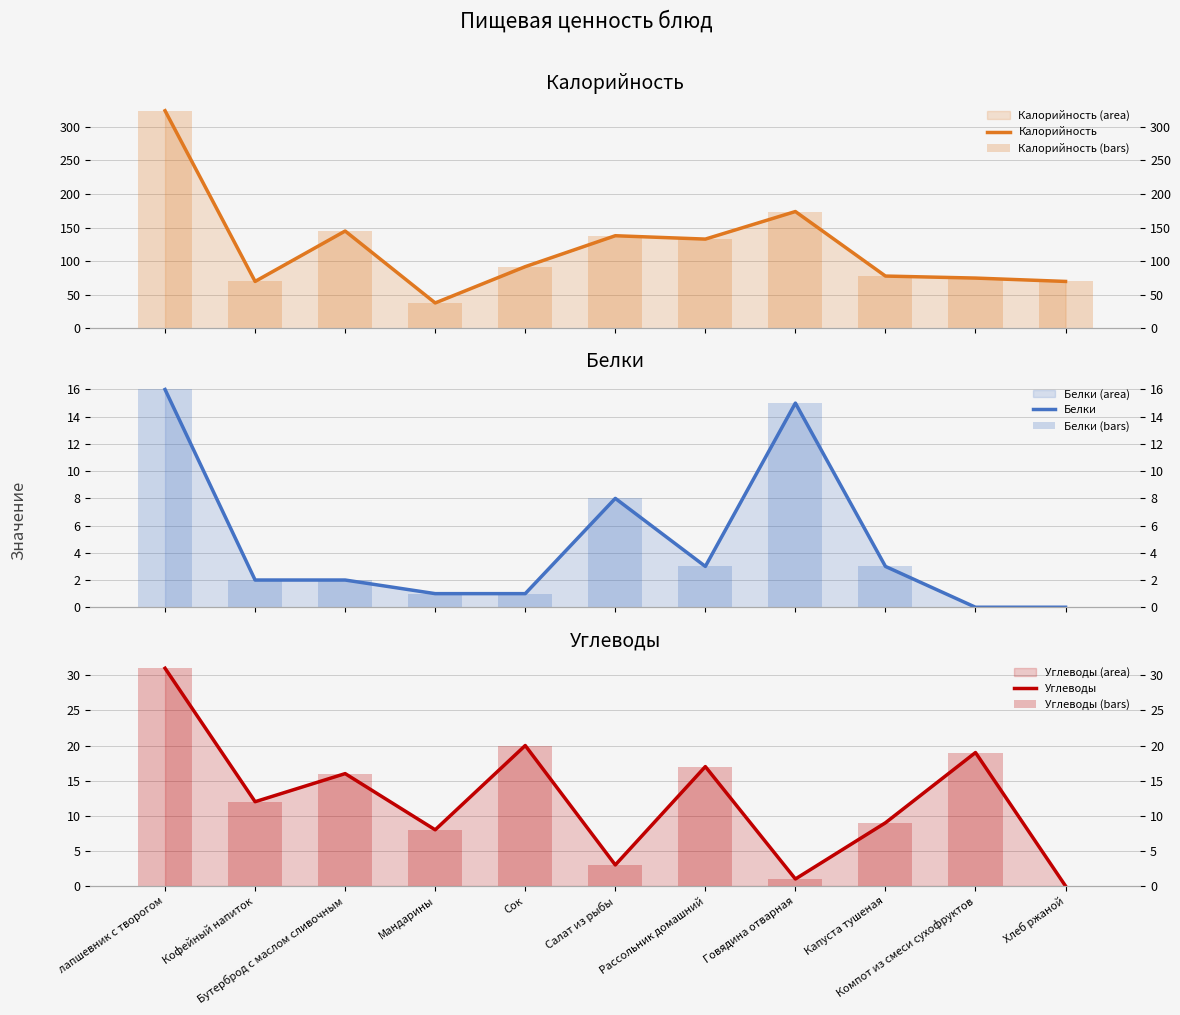

What position from the left is Кофейный напиток?

2